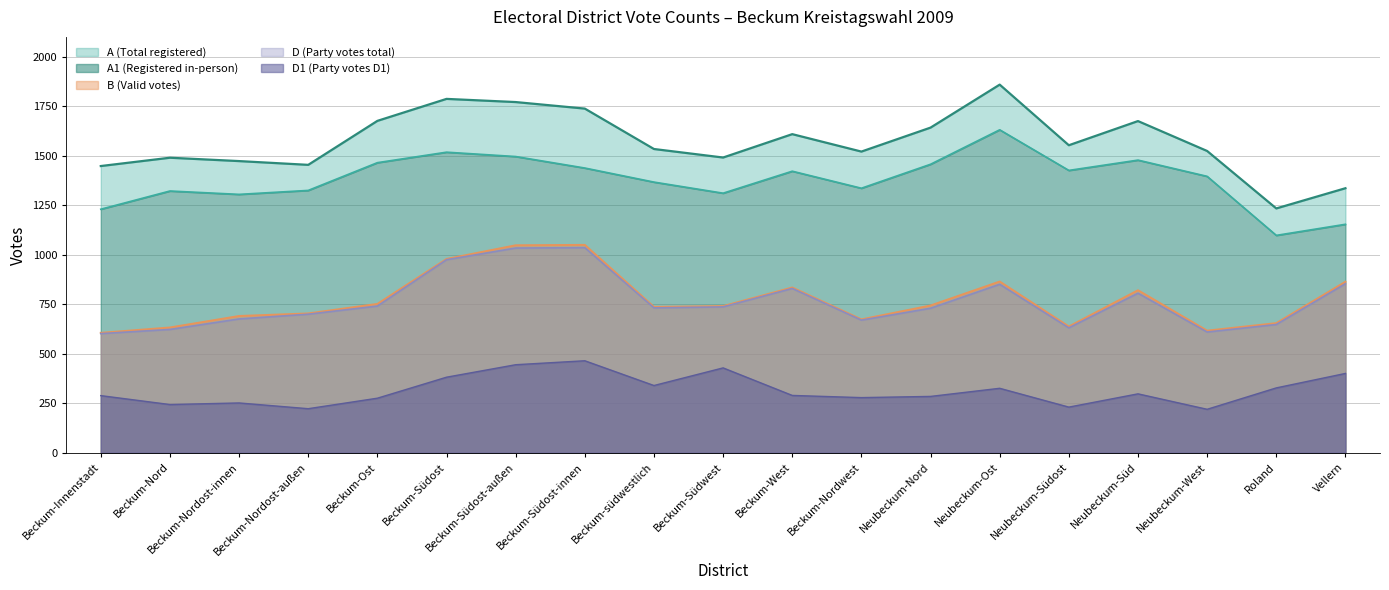

Reading left to right, extract all data points from this chart.

A1: 1230	1322	1305	1325	1465	1518	1496	1438	1367	1311	1422	1336	1457	1631	1426	1478	1396	1098	1154
A: 1448	1490	1473	1454	1676	1787	1771	1738	1534	1491	1609	1521	1642	1859	1553	1675	1524	1234	1336
B: 606	633	691	704	752	979	1048	1050	737	741	835	674	744	865	638	821	617	655	864
D: 602	623	676	700	741	975	1034	1036	732	737	830	670	730	851	631	806	610	648	854
D1: 289	244	252	223	276	382	445	465	340	429	290	279	285	326	231	298	220	328	401